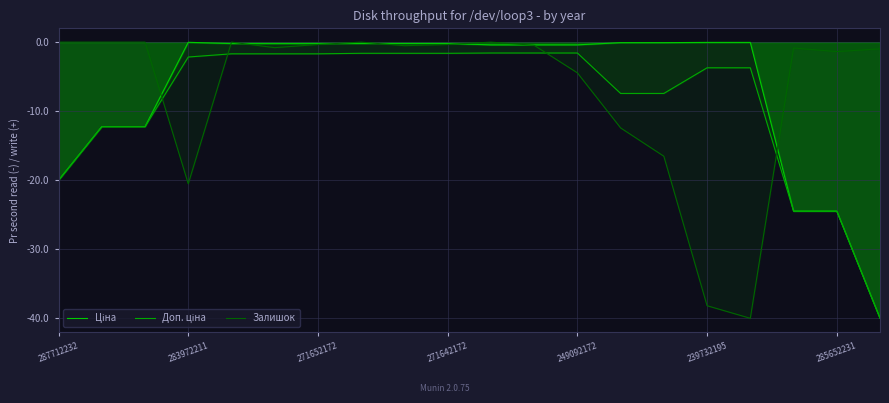

What is the difference between the highest and lowest values at 283972211?

20.5